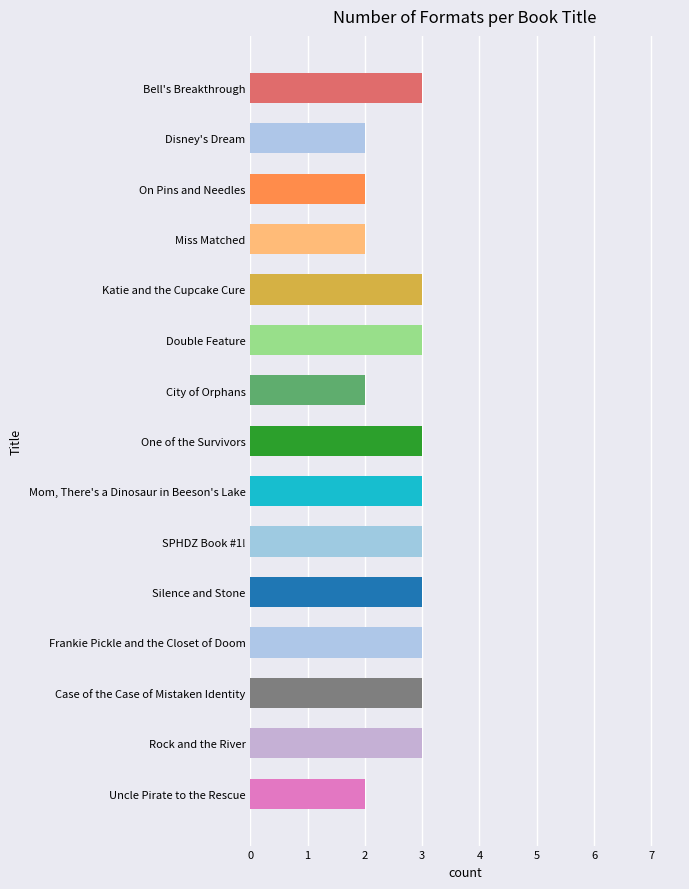

Reading bottom to top, list all the values displayed in this chart.

Uncle Pirate to the Rescue=2	Rock and the River=3	Case of the Case of Mistaken Identity=3	Frankie Pickle and the Closet of Doom=3	Silence and Stone=3	SPHDZ Book #1!=3	Mom, There's a Dinosaur in Beeson's Lake=3	One of the Survivors=3	City of Orphans=2	Double Feature=3	Katie and the Cupcake Cure=3	Miss Matched=2	On Pins and Needles=2	Disney's Dream=2	Bell's Breakthrough=3